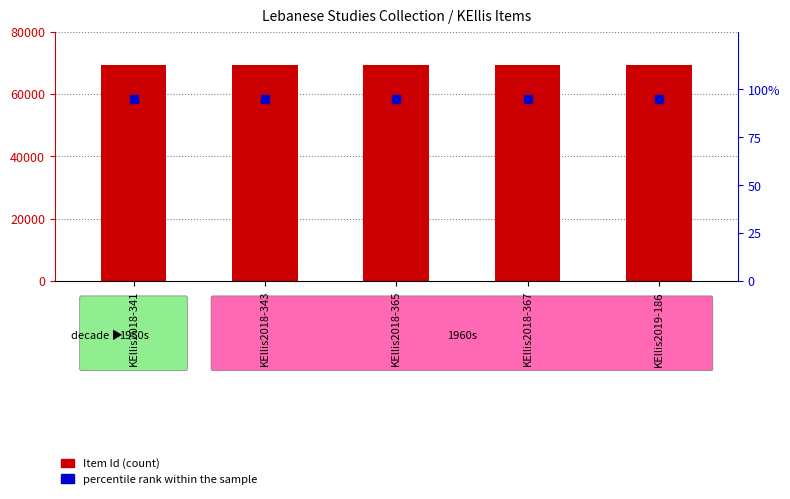

Which series reaches the maximum Y coordinate?

Item Id